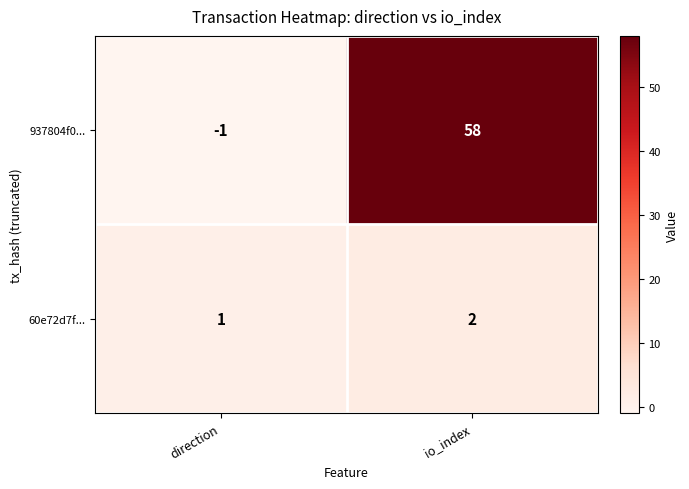

List the series in order of their overall mean, highest first.

937804f0..., 60e72d7f...